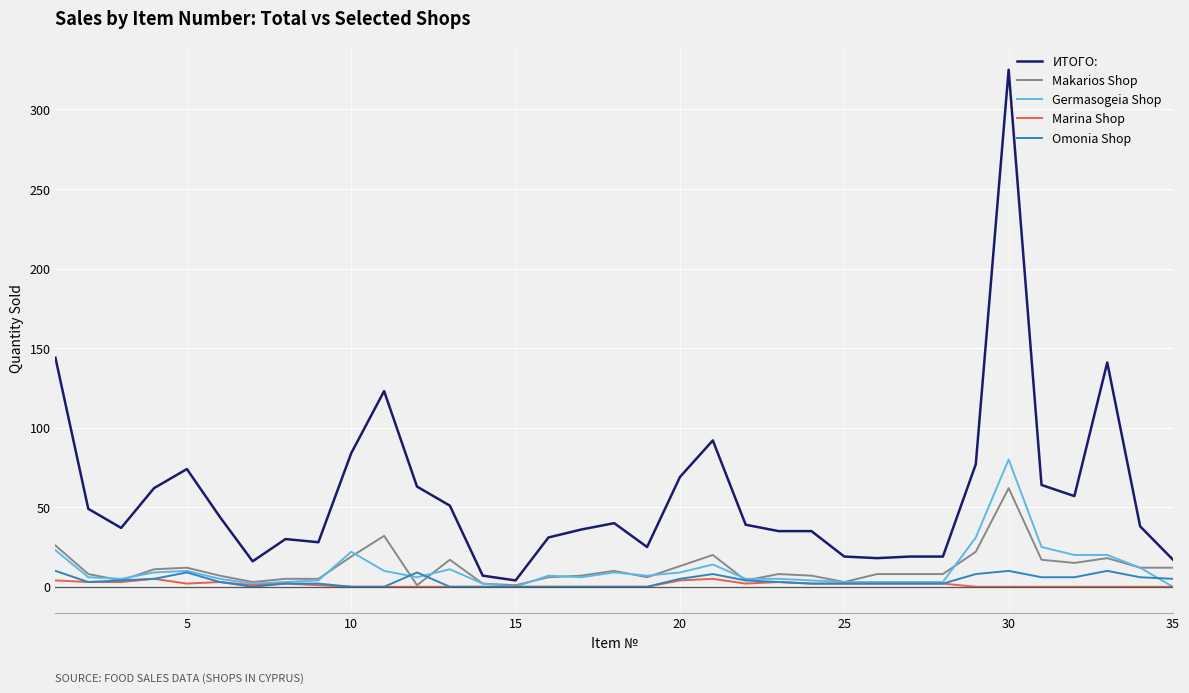

Which series has the largest total across all categories?

ИТОГО: